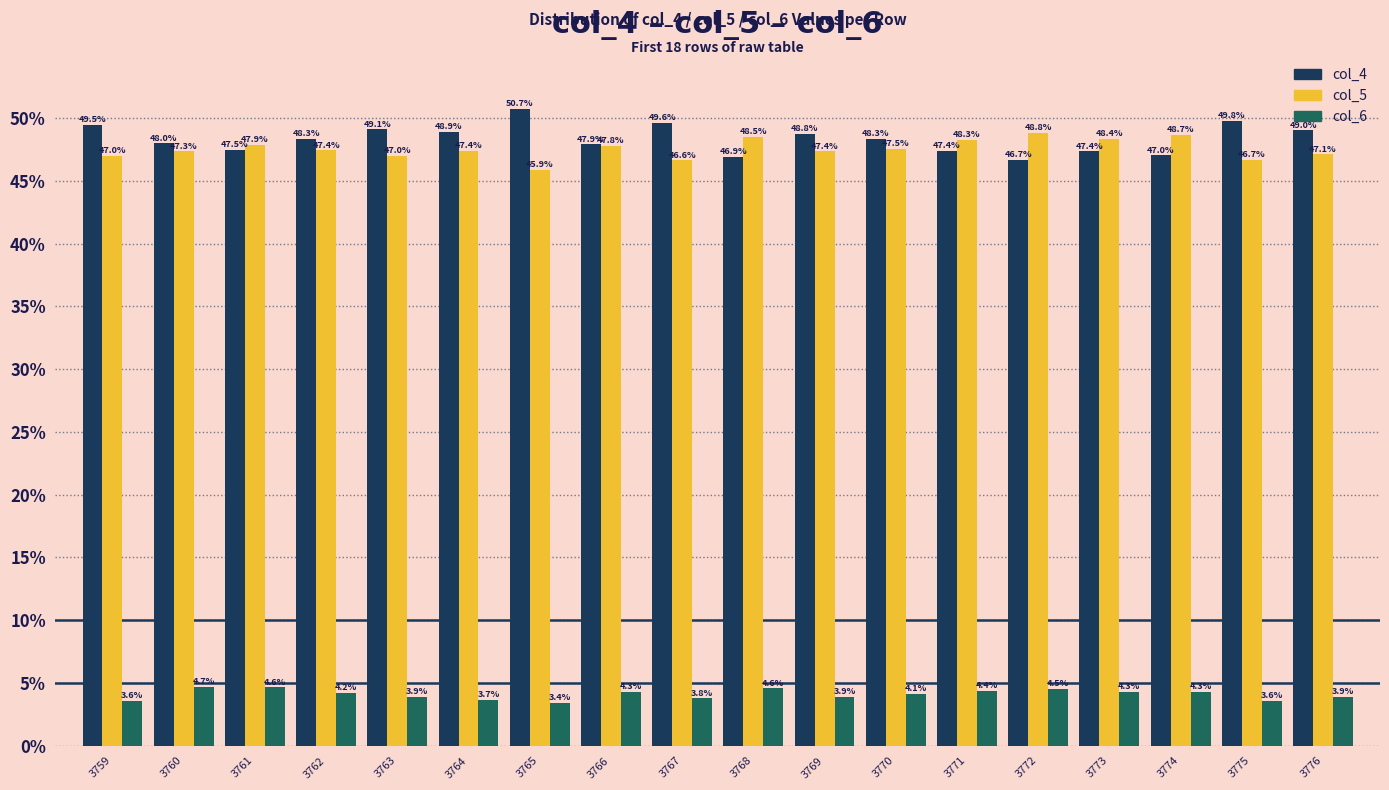

How many bars are there in total?

54